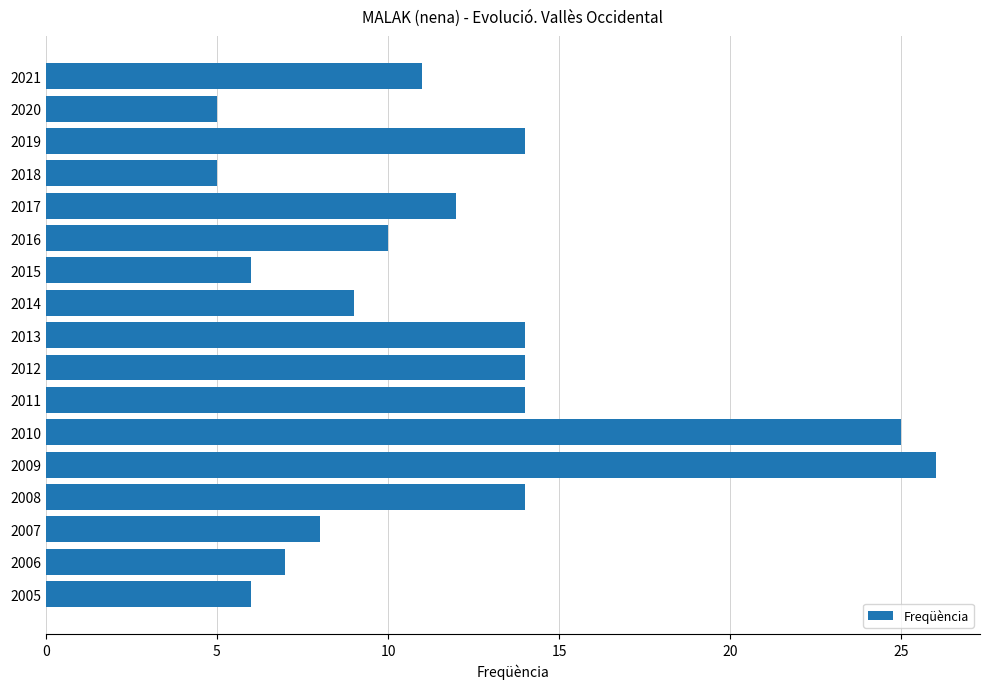

What is the value of the 4th bar from the top?

5